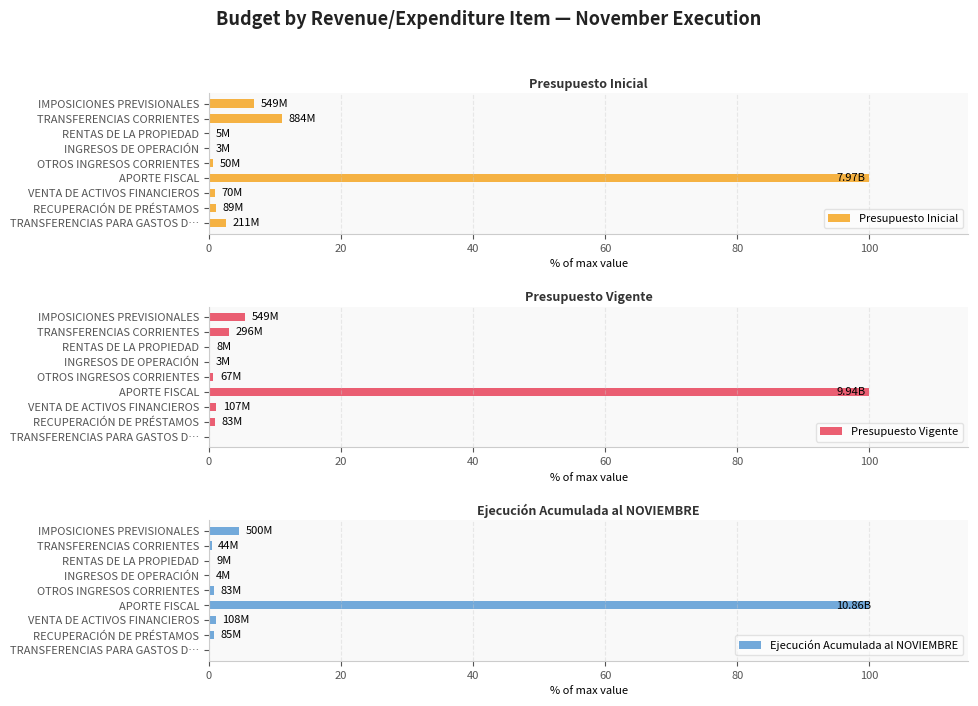

Which series has the widest spread of values?

Presupuesto Vigente